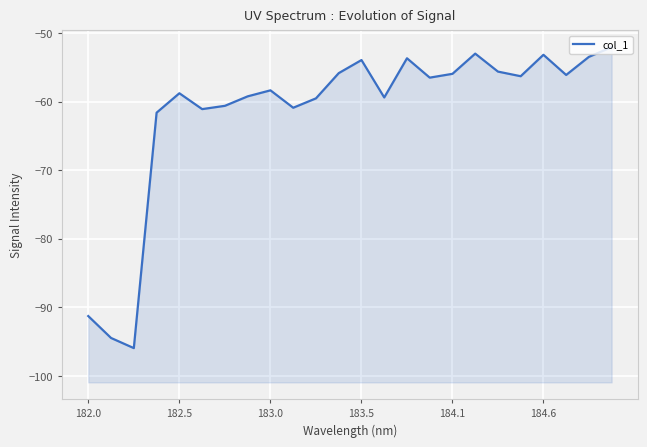

What is the difference between the values at 184.6 and 183.5?

0.8